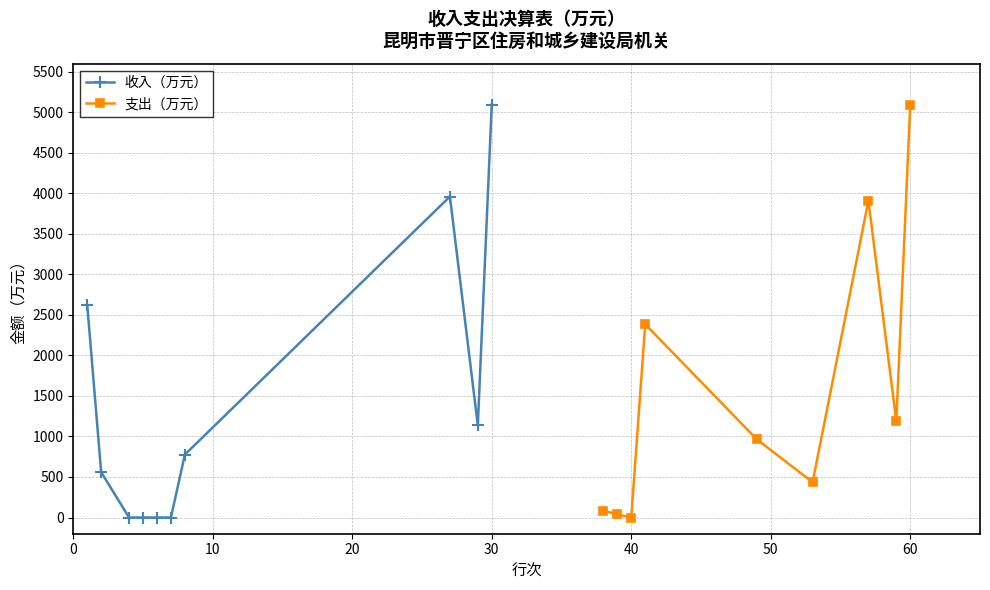

What is the value of the 收入（万元） point at the 10th from the left?

5096.1